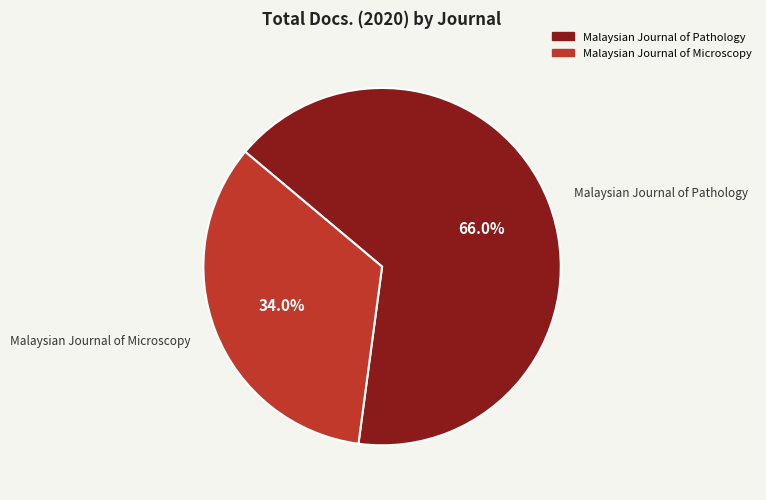

Which category accounts for the majority?

Malaysian Journal of Pathology